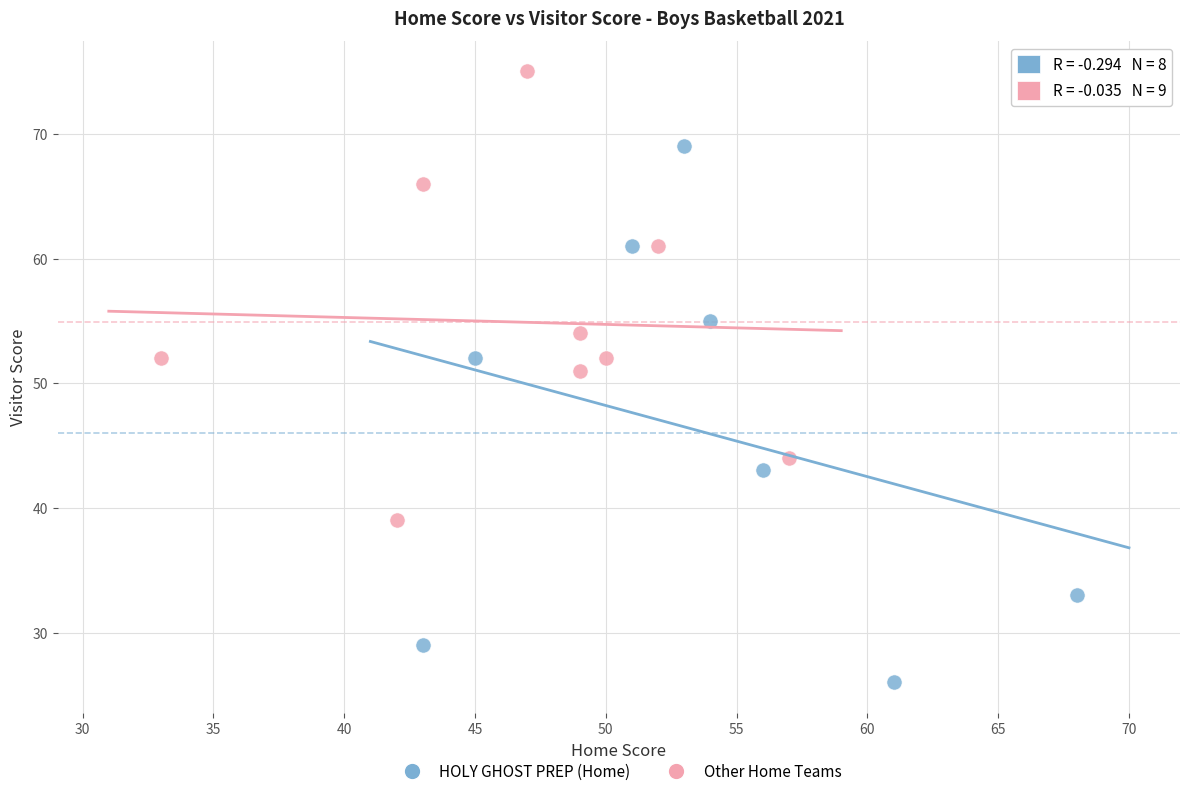

Which series has the widest spread of Y values?

HOLY GHOST PREP (Home)